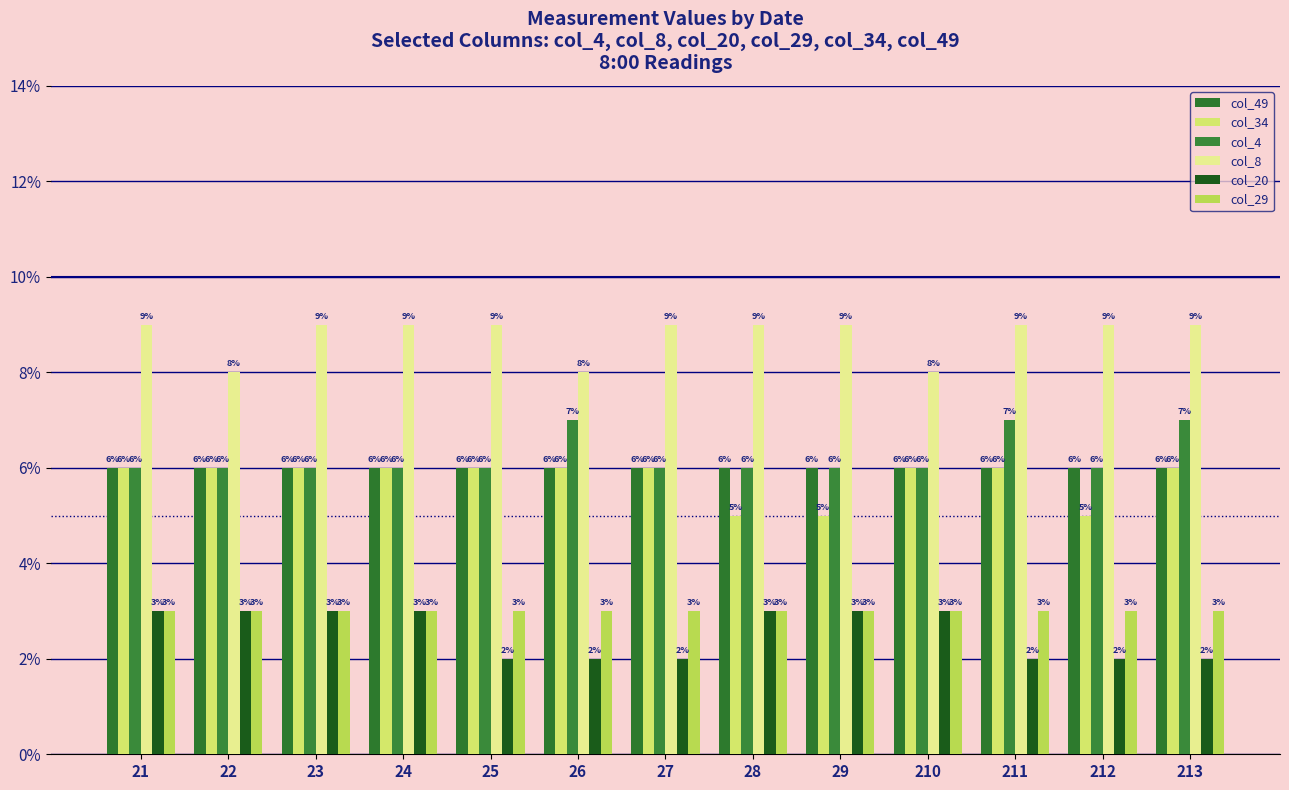

Which series has the largest total across all categories?

col_8